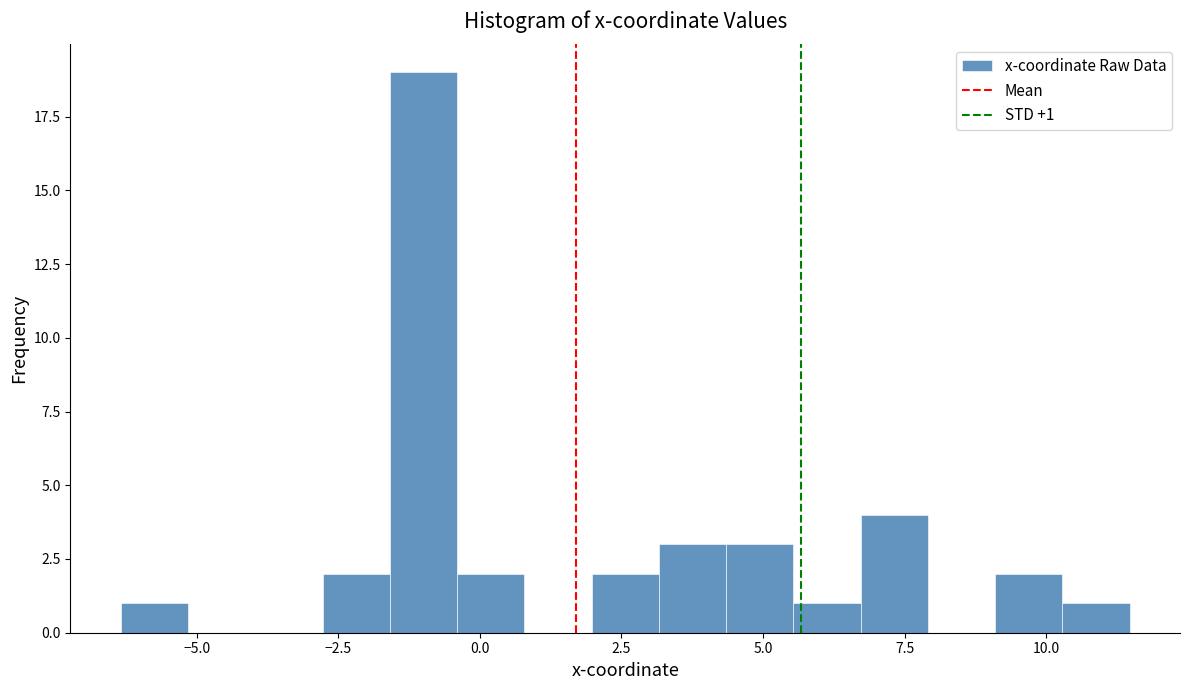

Read against the x-axis, roughly where is the centre of the tallest bar?

-1.0